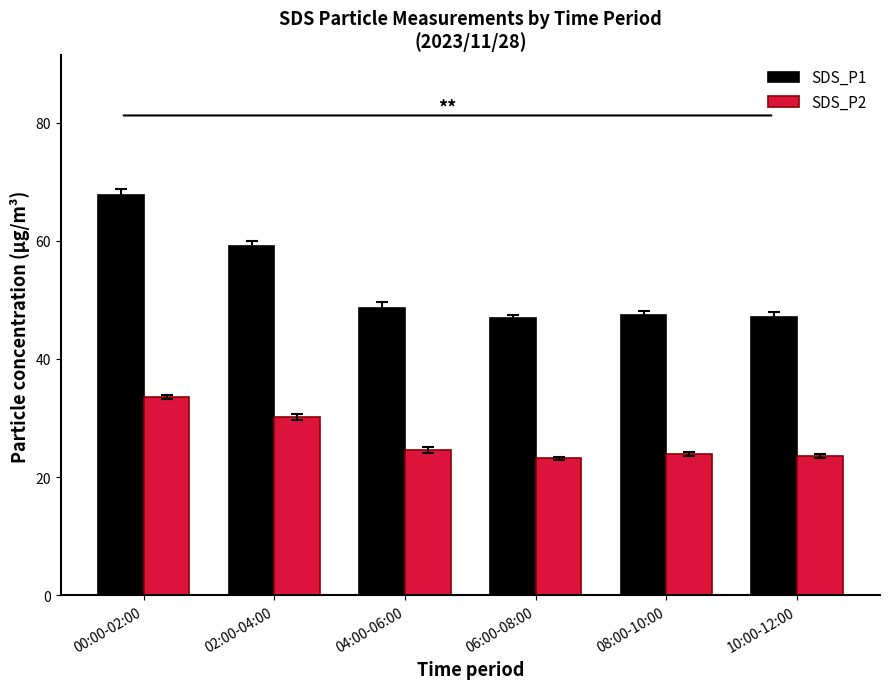

What is the difference between the second highest and minimum values in the SDS_P2 series?

7.0